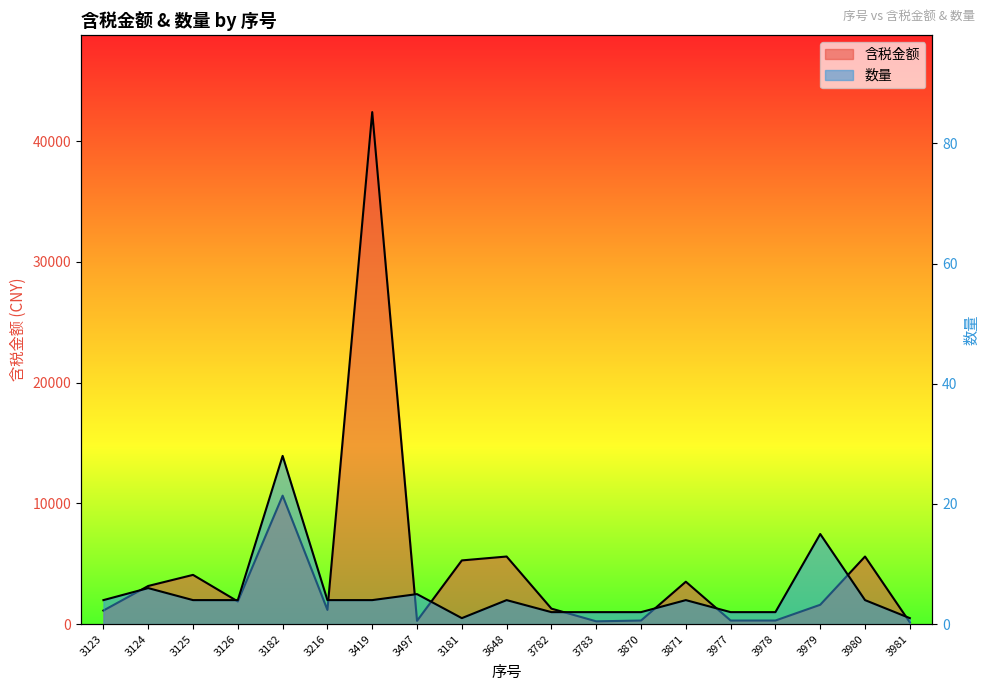

True or false: 含税金额 has a value of 300.0 at 3977.

True